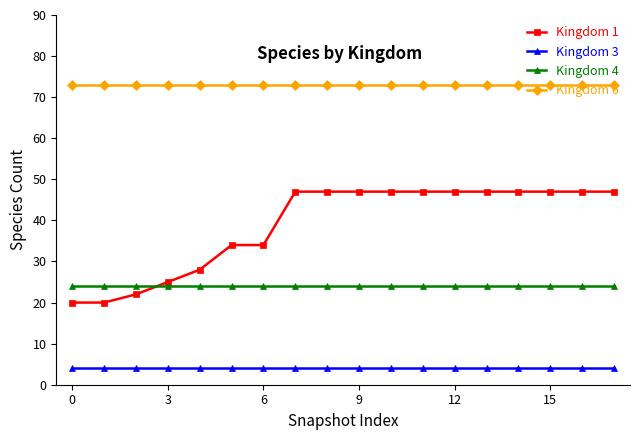

True or false: Kingdom 6 and Kingdom 1 intersect in this chart.

False